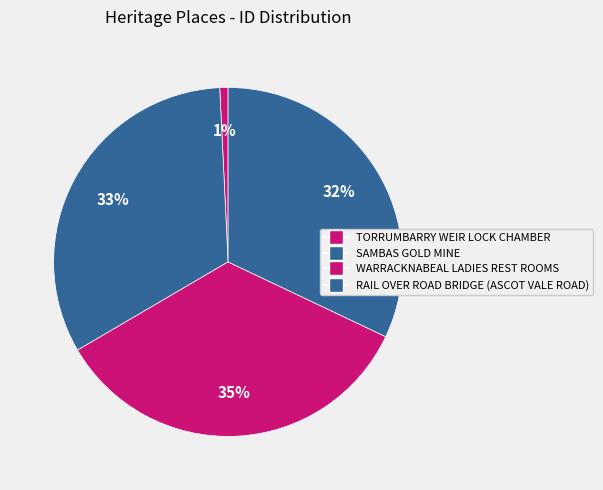

Is it true that TORRUMBARRY WEIR LOCK CHAMBER is 11% of the pie?

False